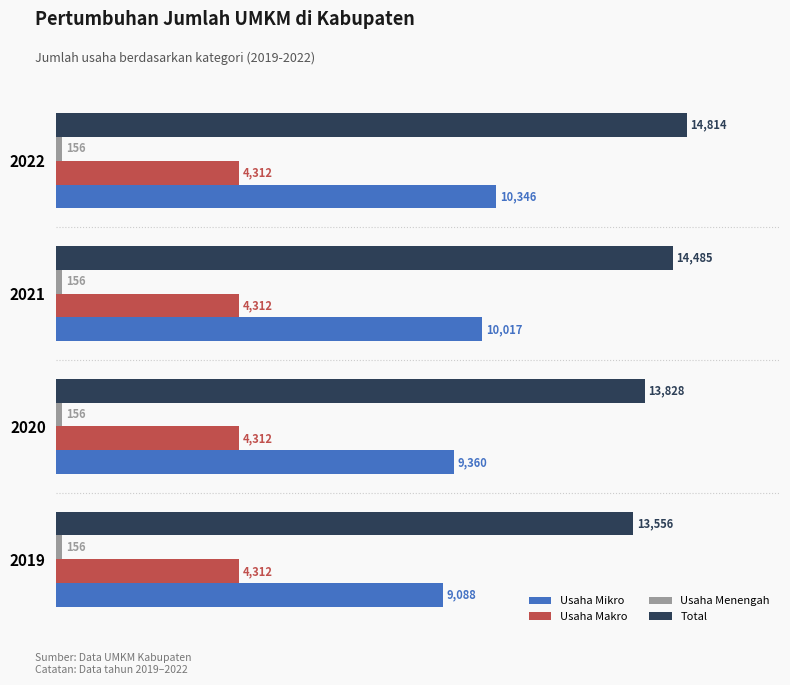

What is the smallest value displayed?

156